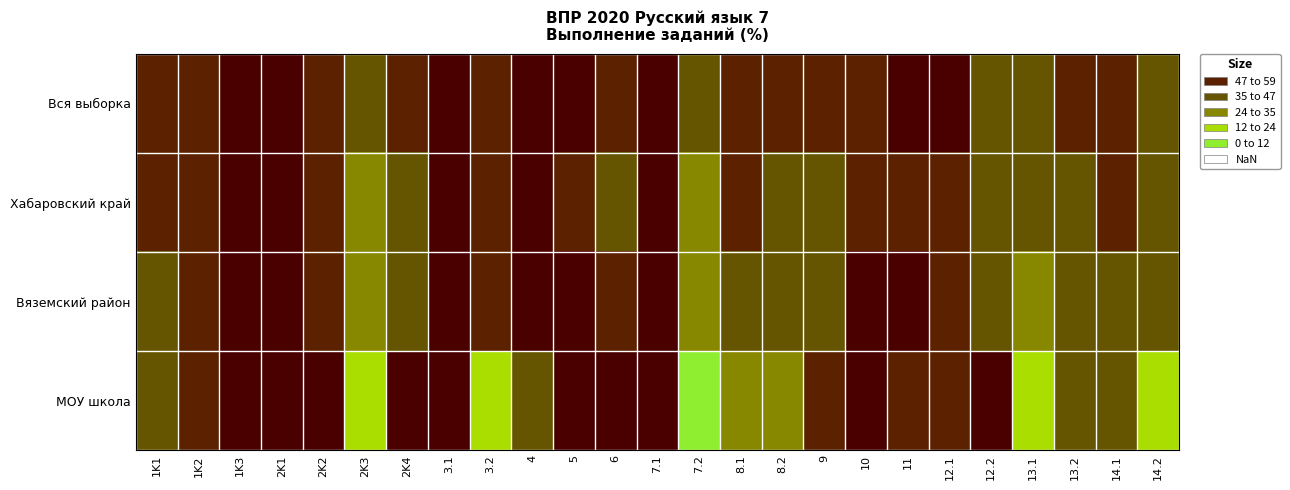

Reading left to right, what are all the values shown in this chart?

Вся выборка: 1K1=54.3	1K2=57.8	1K3=90.9	2K1=82.8	2K2=54.0	2K3=38.3	2K4=54.7	3.1=72.7	3.2=59.0	4=66.8	5=61.9	6=50.5	7.1=79.6	7.2=41.1	8.1=56.4	8.2=50.1	9=47.6	10=56.5	11=60.0	12.1=59.7	12.2=40.0	13.1=41.1	13.2=51.9	14.1=54.5	14.2=39.8
Хабаровский край: 1K1=49.4	1K2=51.2	1K3=88.5	2K1=75.5	2K2=47.3	2K3=32.6	2K4=46.7	3.1=66.1	3.2=53.2	4=59.7	5=52.4	6=45.6	7.1=75.1	7.2=34.1	8.1=47.1	8.2=40.6	9=43.8	10=54.7	11=57.2	12.1=55.8	12.2=37.2	13.1=36.7	13.2=46.1	14.1=47.8	14.2=36.3
Вяземский район: 1K1=47.0	1K2=52.8	1K3=93.7	2K1=81.6	2K2=57.7	2K3=28.6	2K4=39.4	3.1=72.1	3.2=57.9	4=75.6	5=61.4	6=47.2	7.1=76.7	7.2=28.9	8.1=45.9	8.2=36.5	9=44.7	10=60.6	11=70.0	12.1=49.2	12.2=38.1	13.1=27.4	13.2=35.5	14.1=40.9	14.2=38.1
МОУ школа: 1K1=38.6	1K2=57.6	1K3=100.0	2K1=90.9	2K2=78.8	2K3=18.2	2K4=63.6	3.1=63.6	3.2=18.2	4=40.9	5=69.7	6=81.8	7.1=100.0	7.2=9.1	8.1=31.8	8.2=27.3	9=50.0	10=69.7	11=50.0	12.1=54.5	12.2=59.1	13.1=18.2	13.2=45.5	14.1=40.9	14.2=18.2